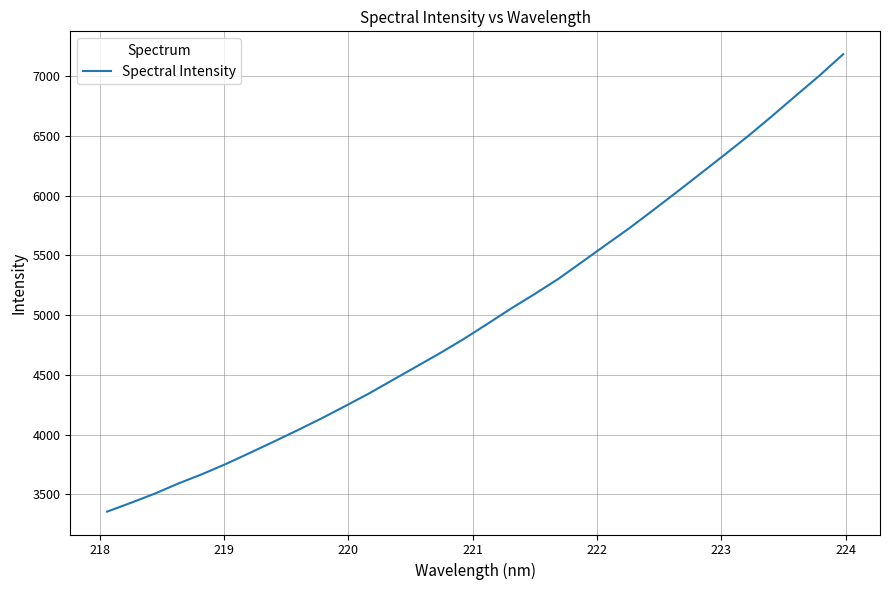

What is the maximum value shown in the chart?

7185.0